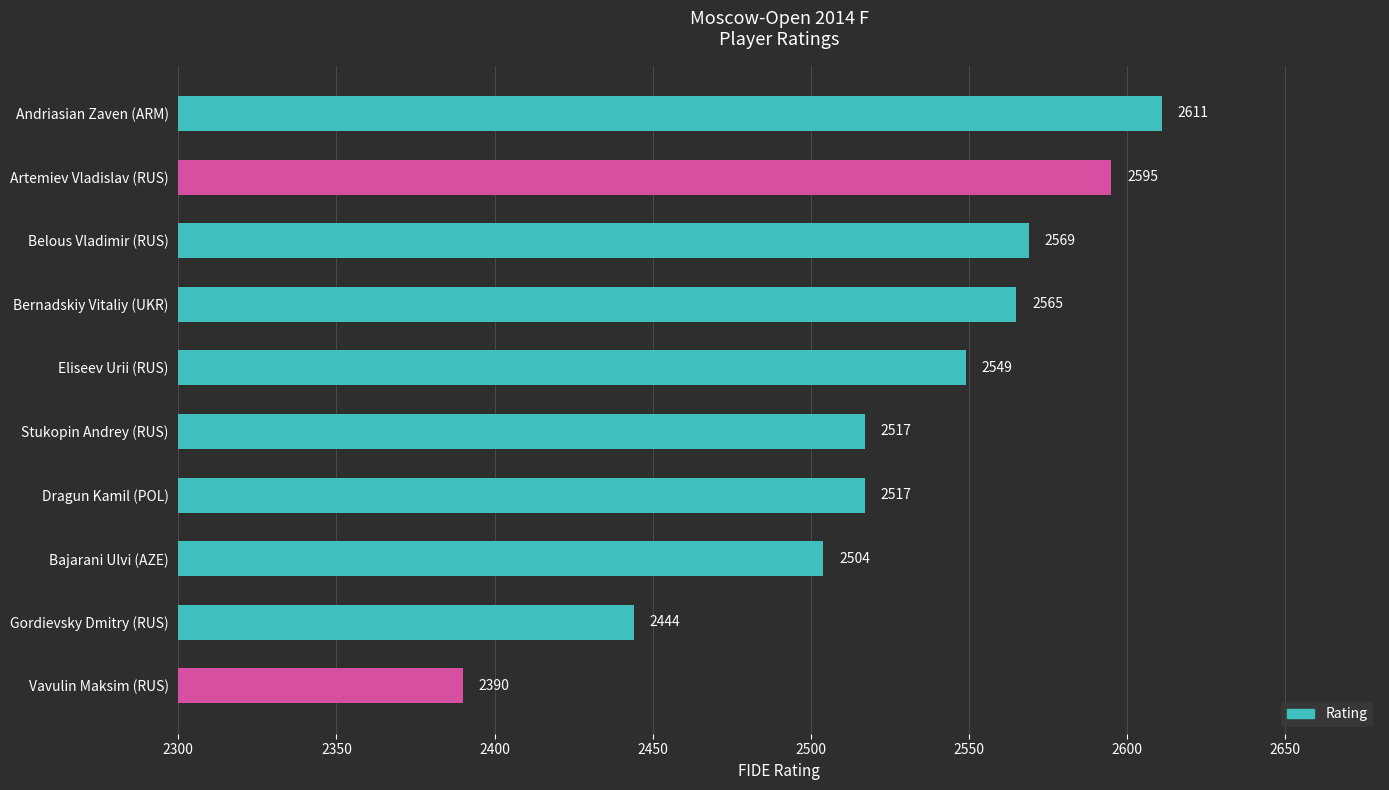

What value does the data have at Andriasian Zaven (ARM)?

2611